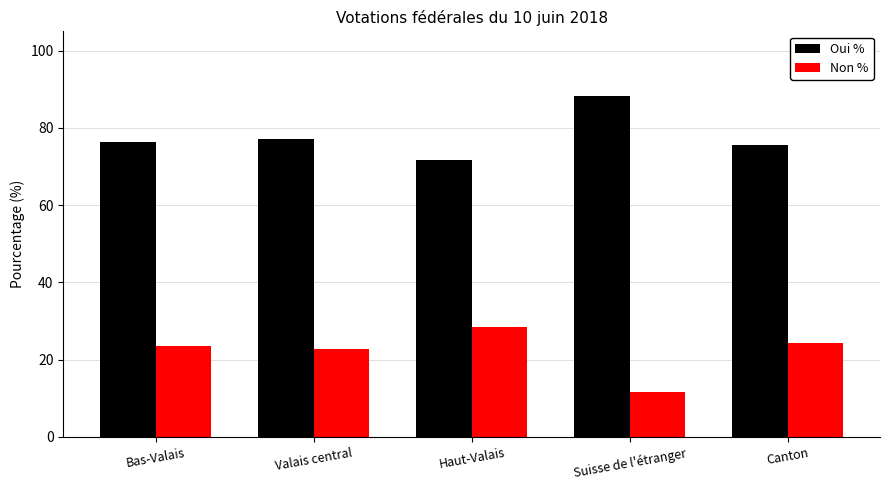

What is the maximum value for Oui %?

88.3